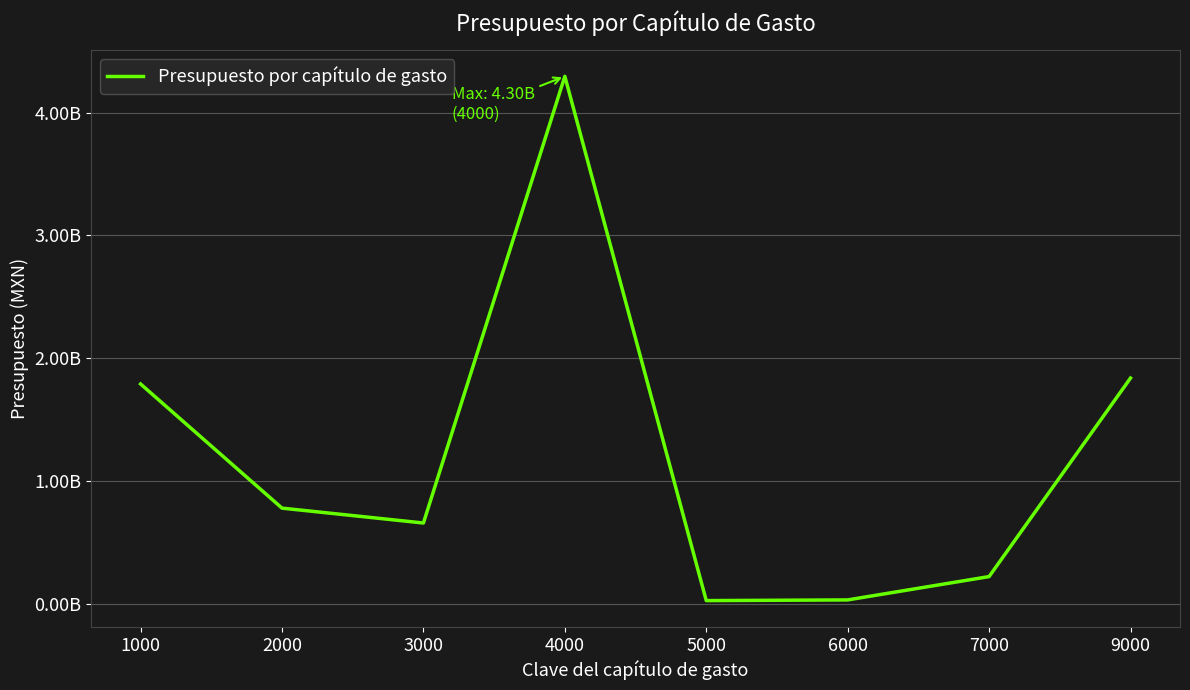

Where does the data first go above 778587600?

1000